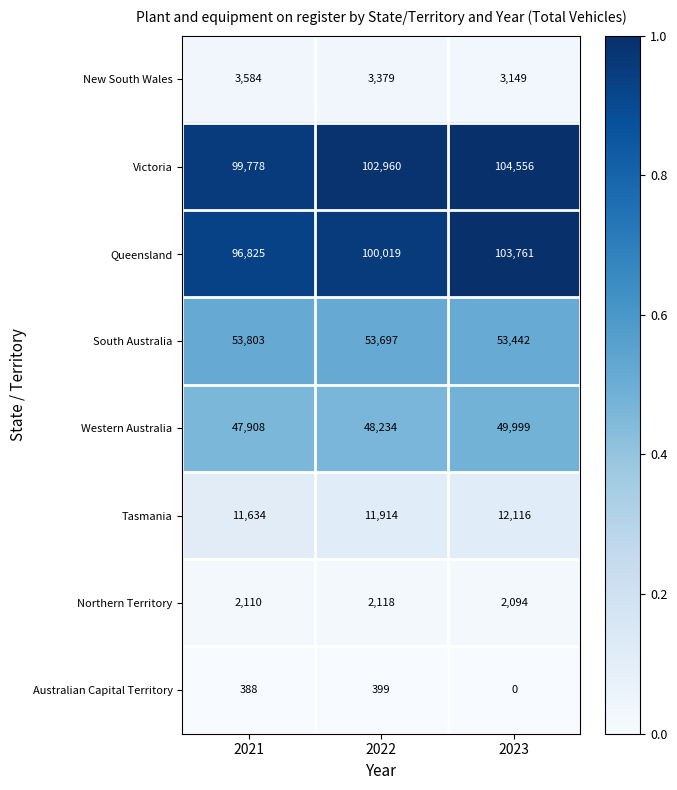

What is the difference between the highest and lowest values at 2022?

102561